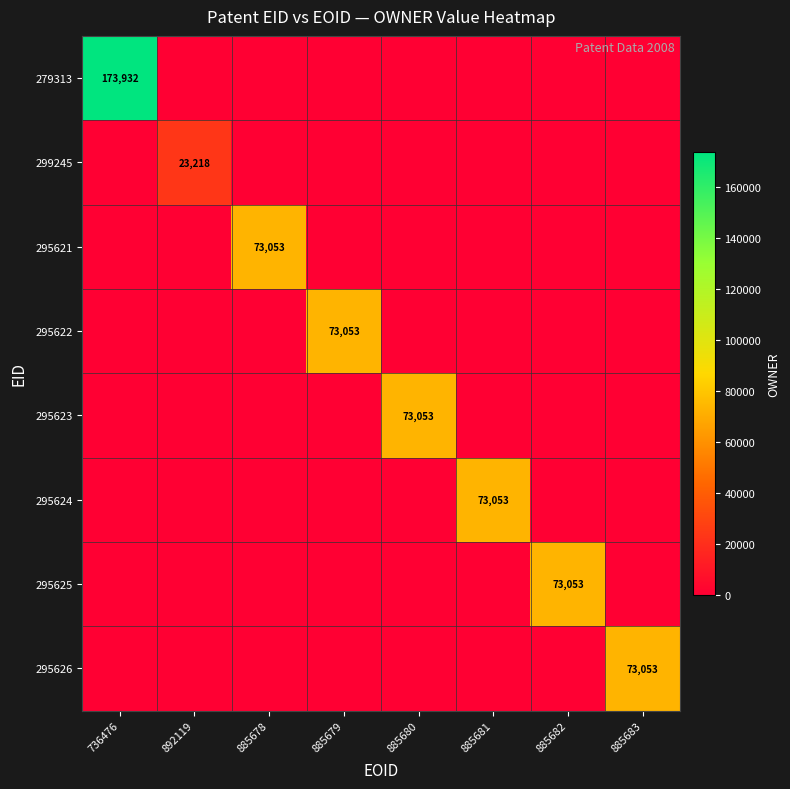

The value of 295621 at 885678 is 131024. True or false?

False